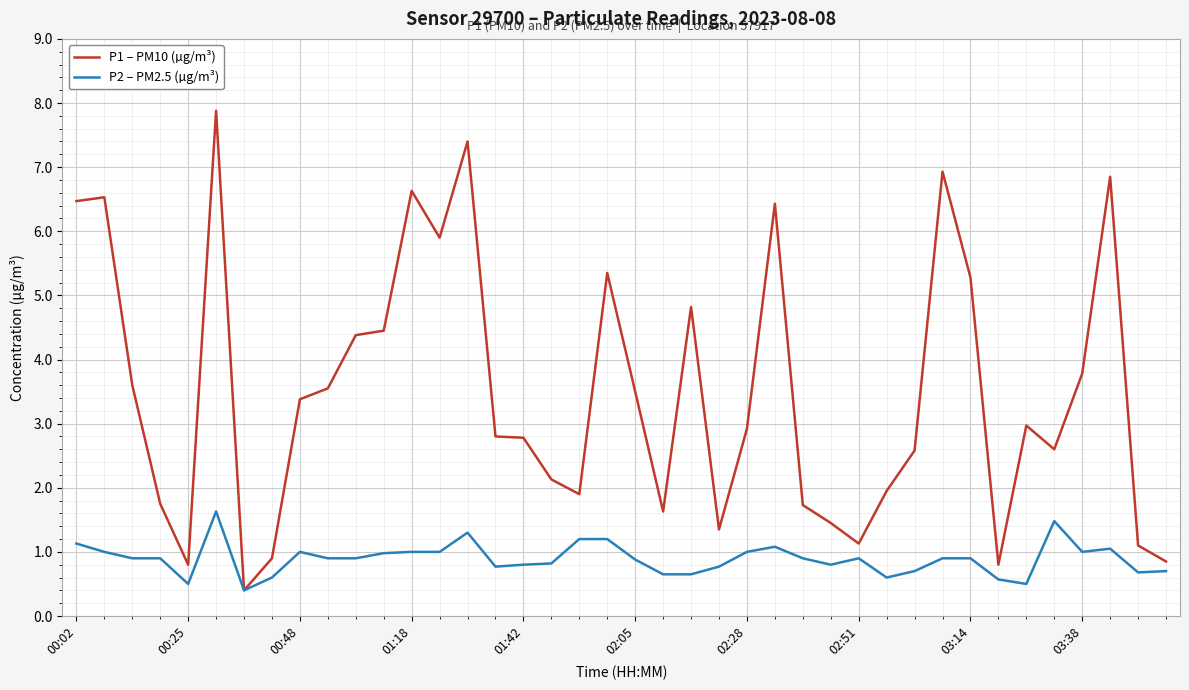

What is the greatest value displayed?

7.9